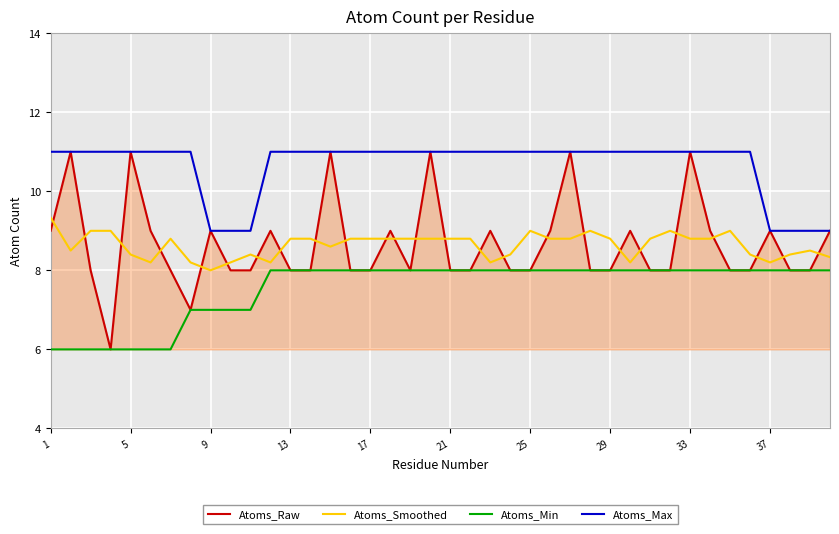

True or false: Atoms_Min and Atoms_Max cross at least once.

False